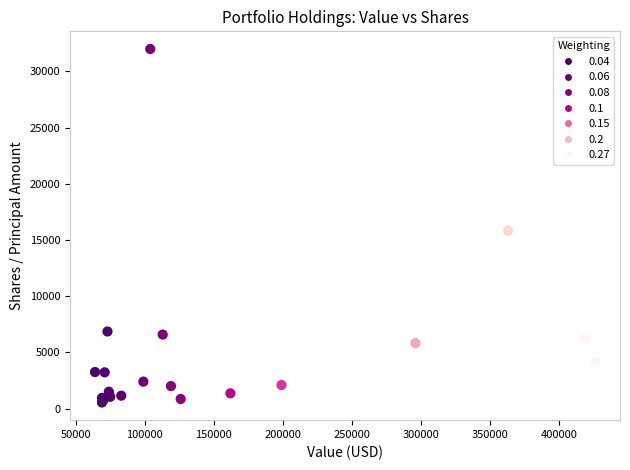

What Y value in the scatter plot is closest to 16271?

15826